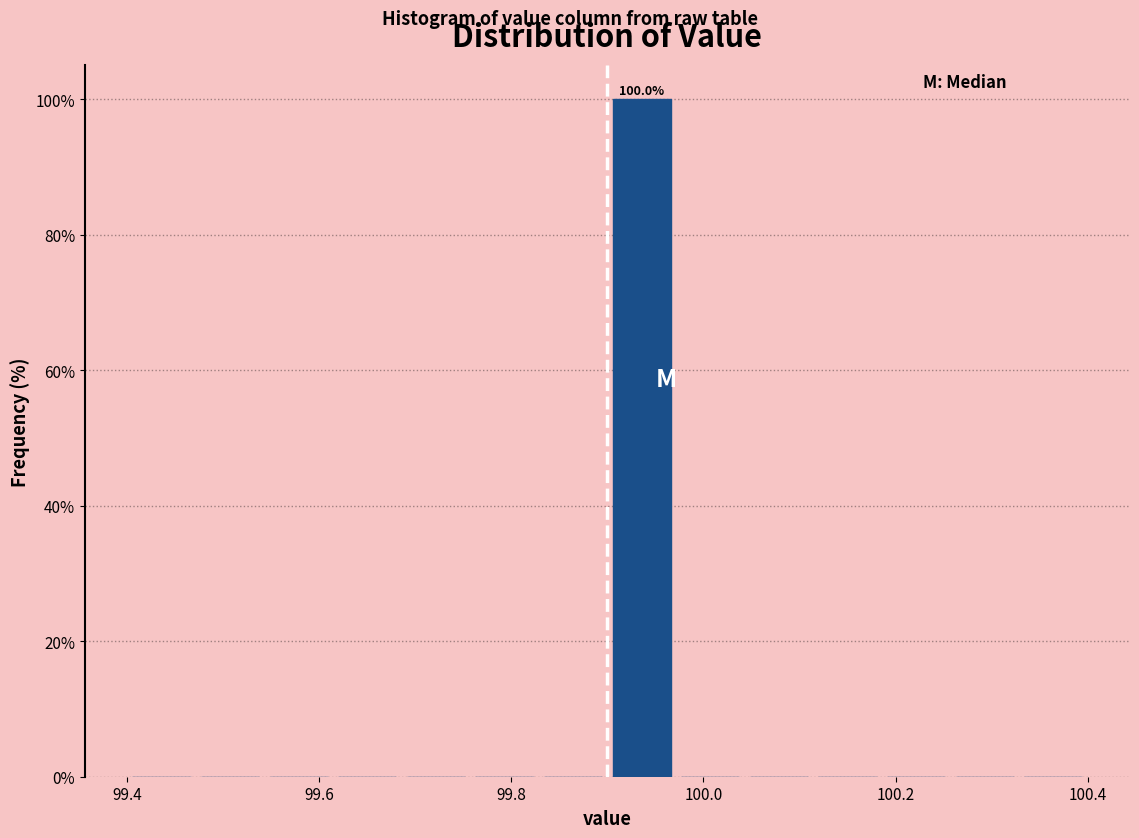

Around what value on the x-axis is the tallest bar? Give the approximate position of its centre, as read against the axis.

99.94